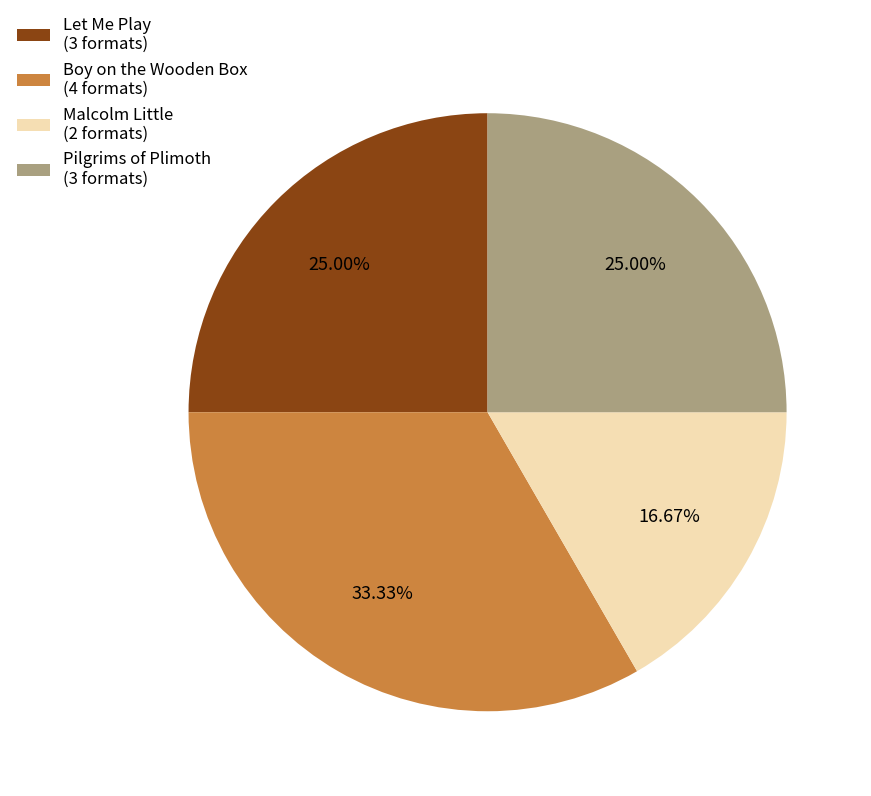

To the nearest percent, what is the difference between the largest and smallest slice percentages?

17%